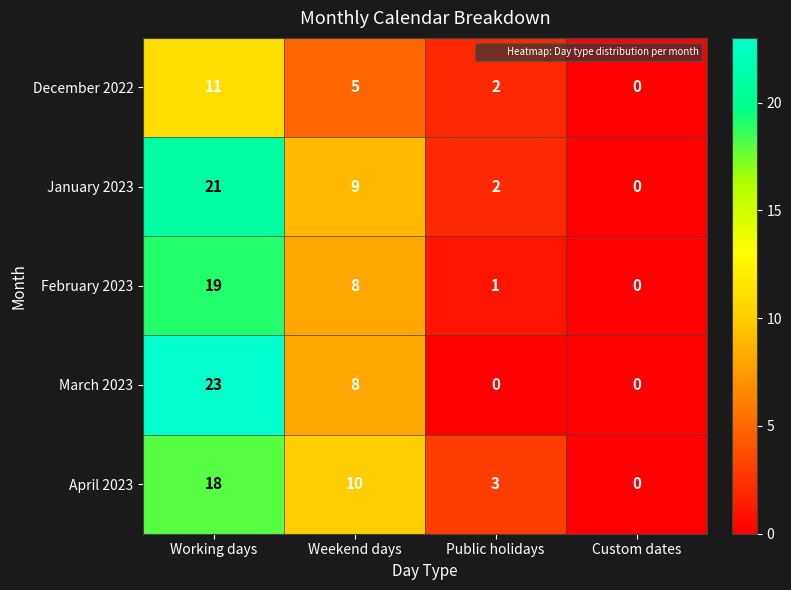

Between Working days and Custom dates, which series saw the biggest shift?

March 2023